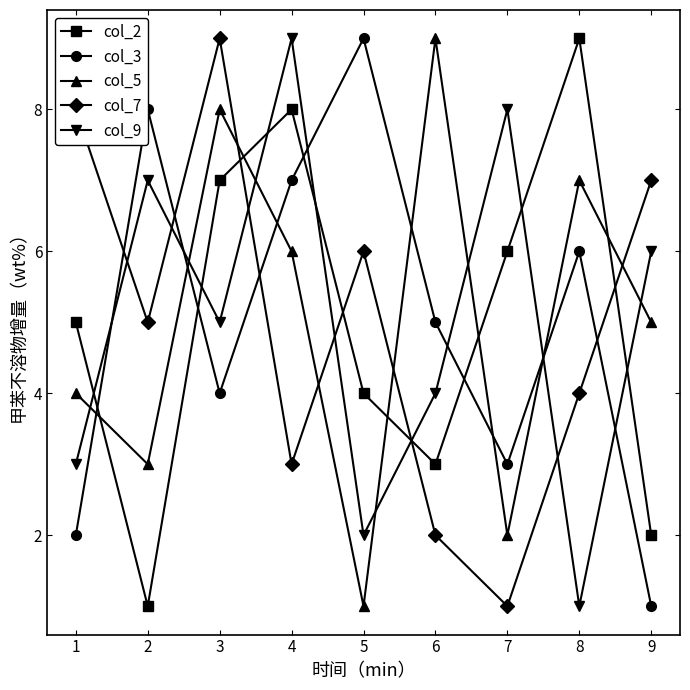

Is the value of col_9 at 3 greater than the value of col_5 at 1?

Yes